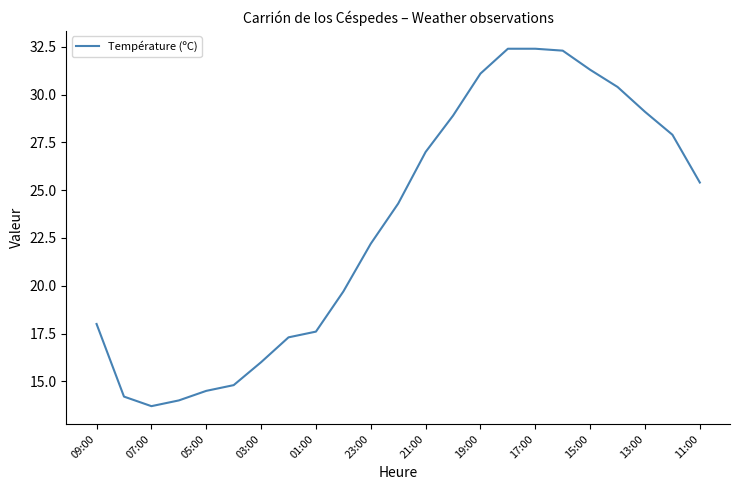

What is the smallest value displayed?

13.7